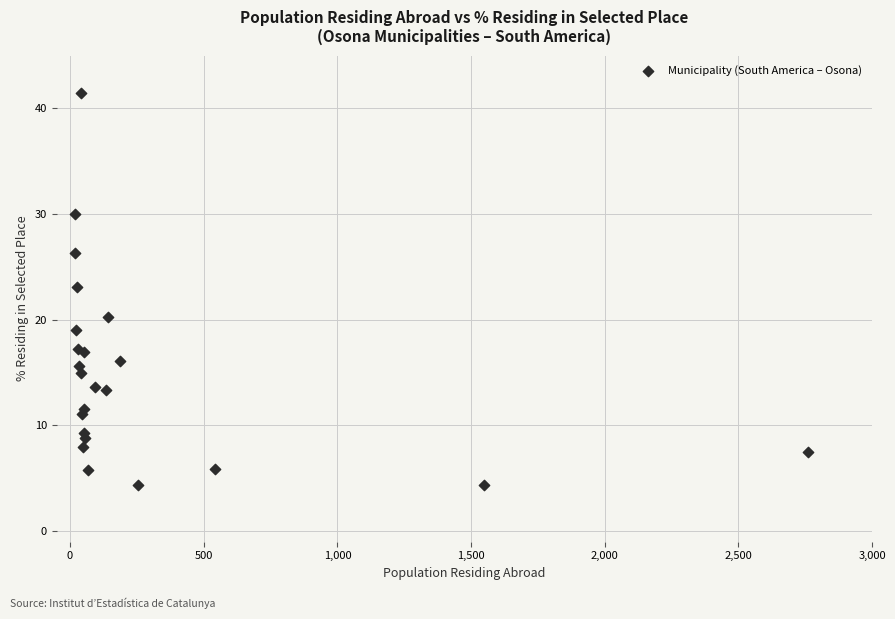

What Y value in the scatter plot is closest to 22?

23.1